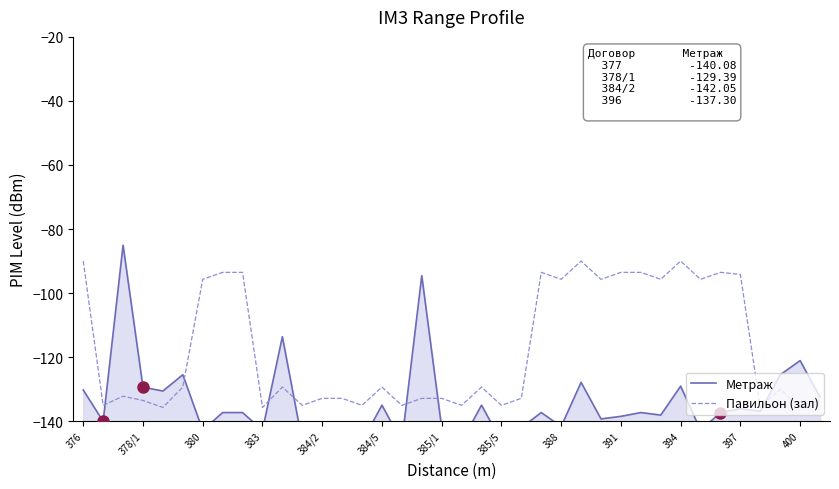

At which label does Павильон (зал) reach its peak?

376